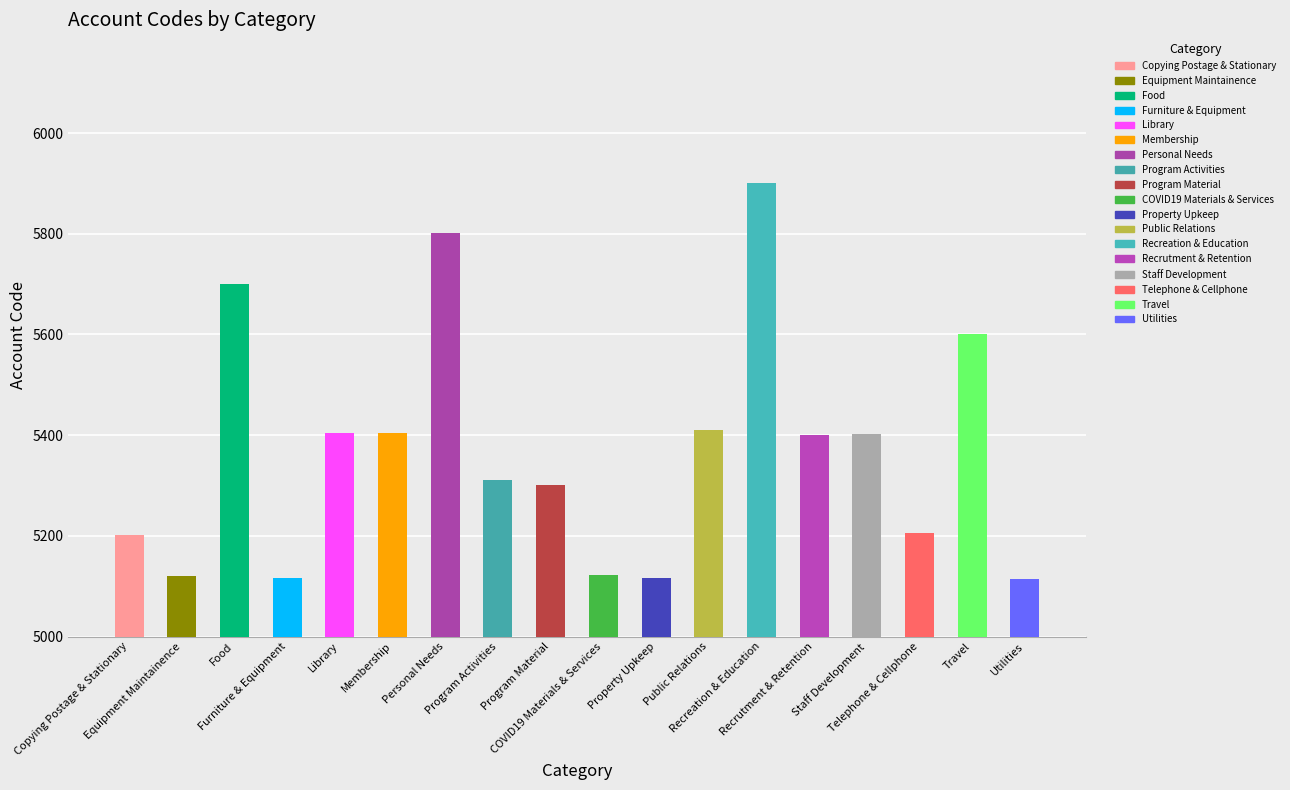

At which category does the chart reach its minimum across all series?

Utilities